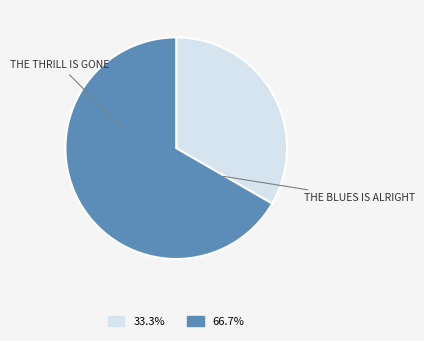

Does any single category account for the majority?

Yes